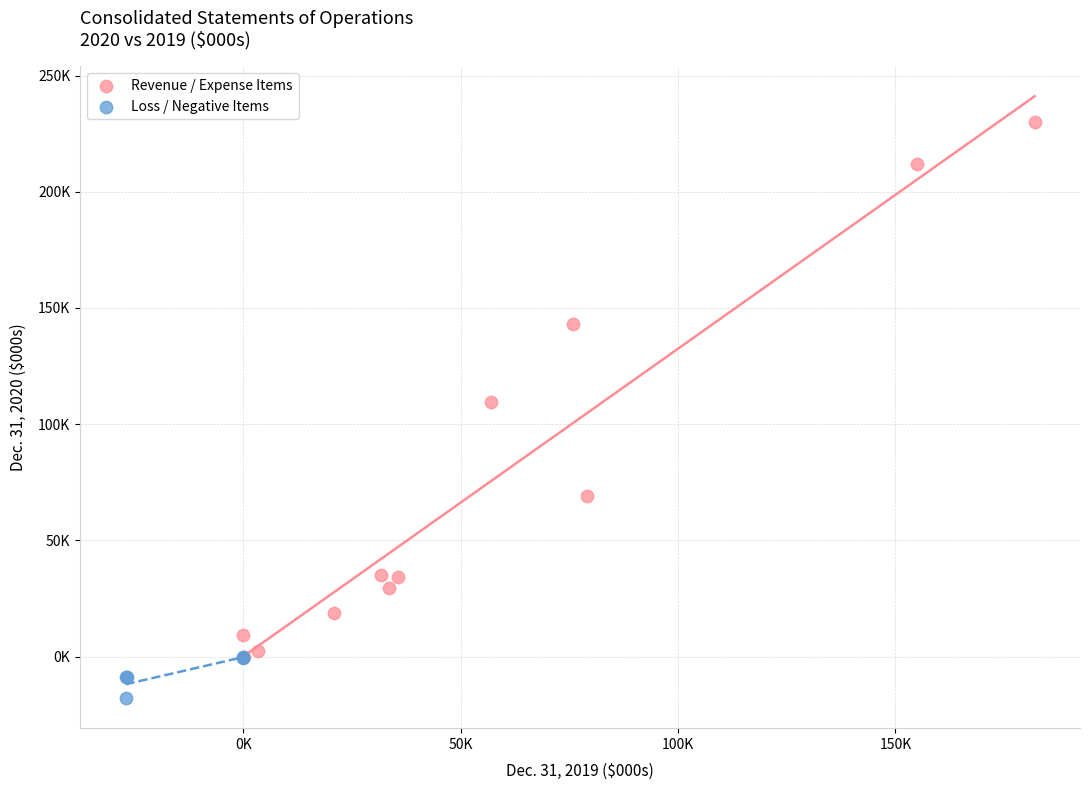

What are all the series names shown in the legend?

Revenue / Expense Items, Loss / Negative Items